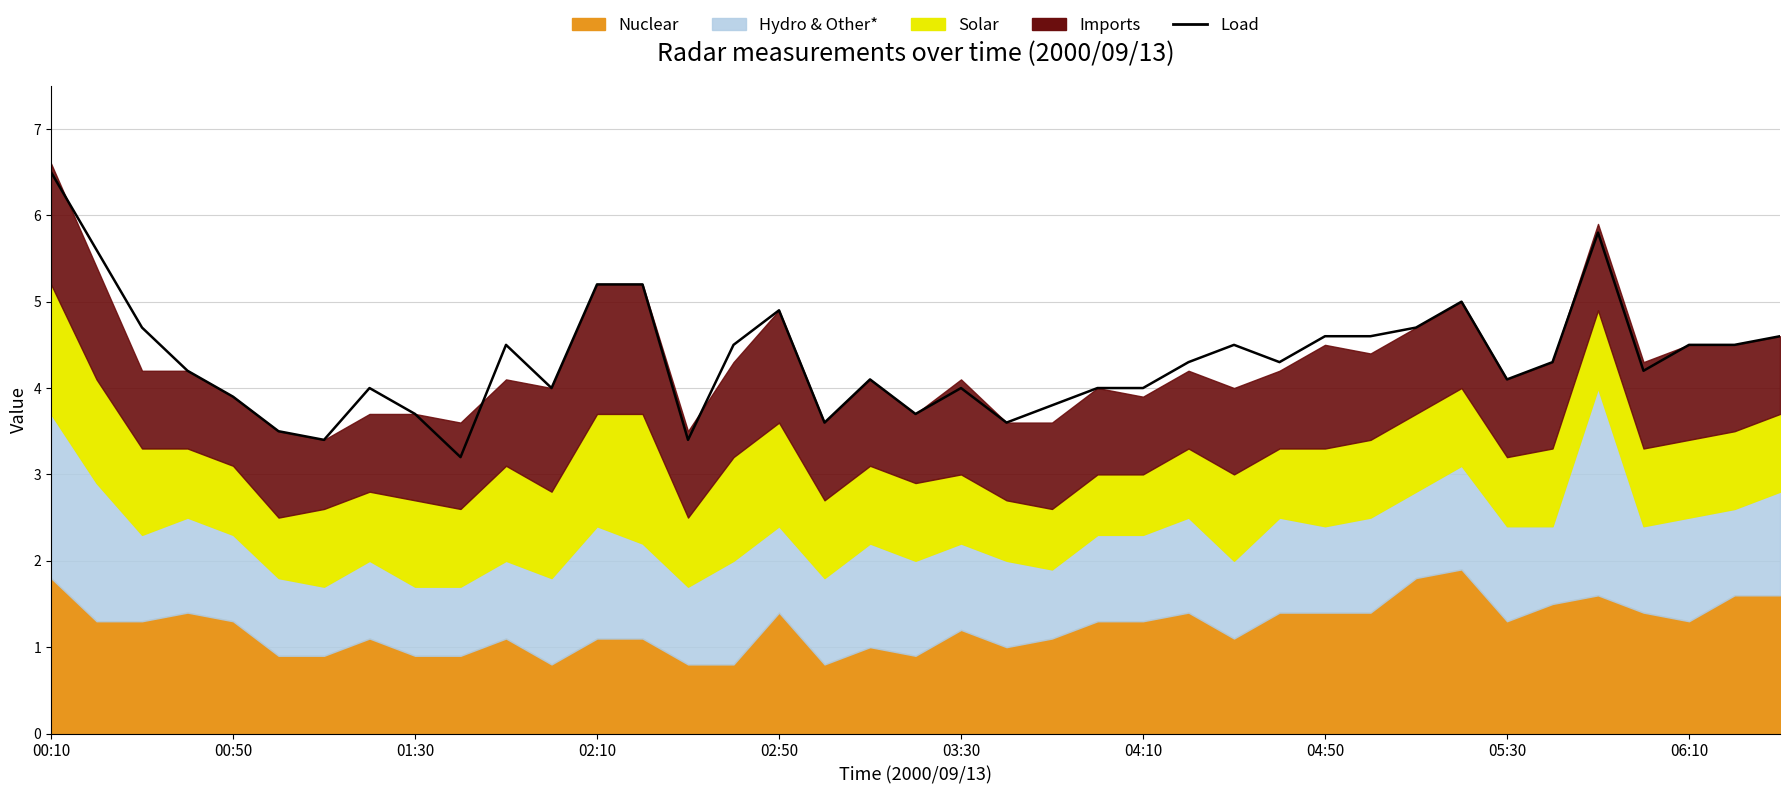

At which label is the value closest to 4?

11